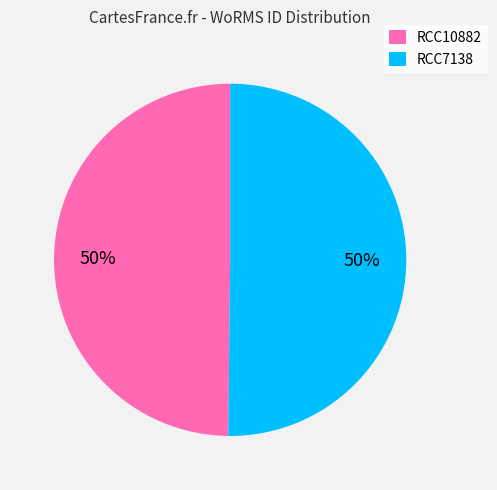

To the nearest percent, what portion does RCC7138 represent?

50%